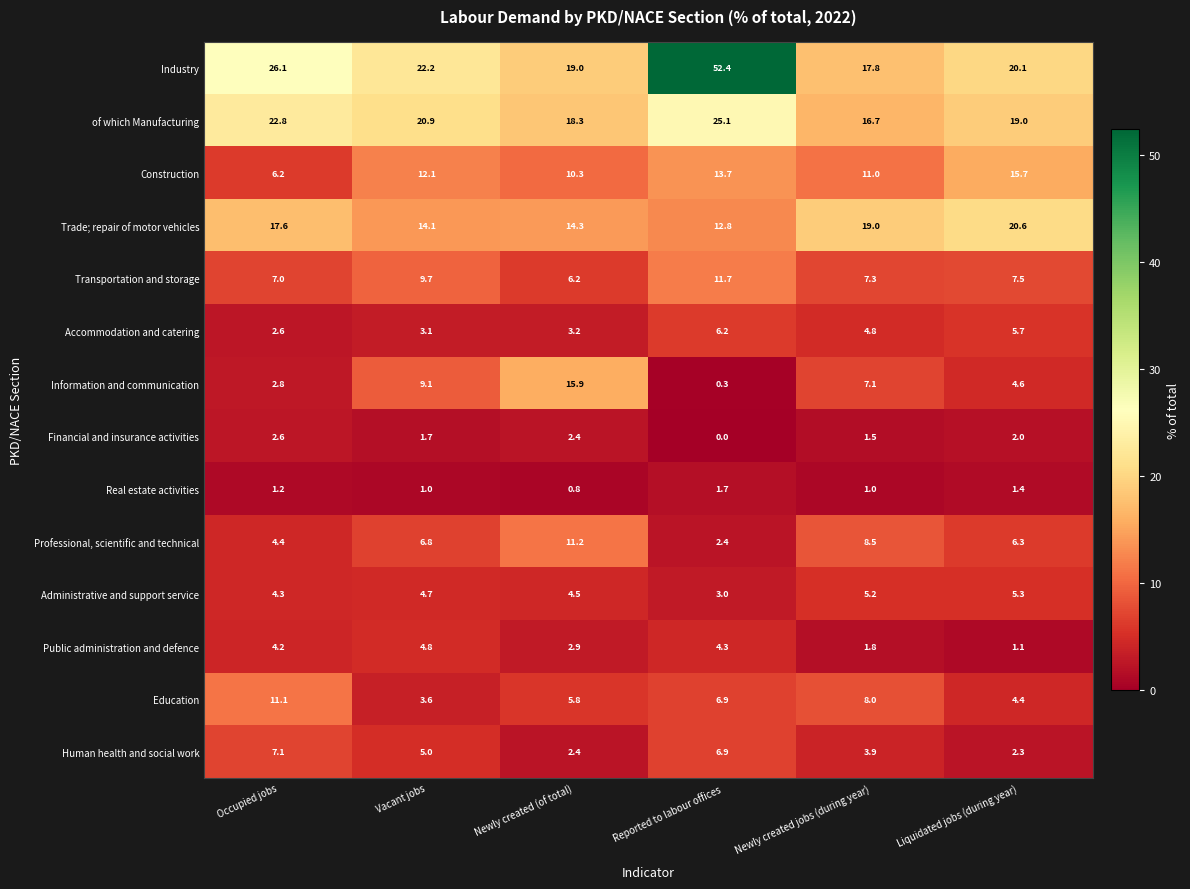

Is it true that Education equals 5.8 at Newly created (of total)?

True